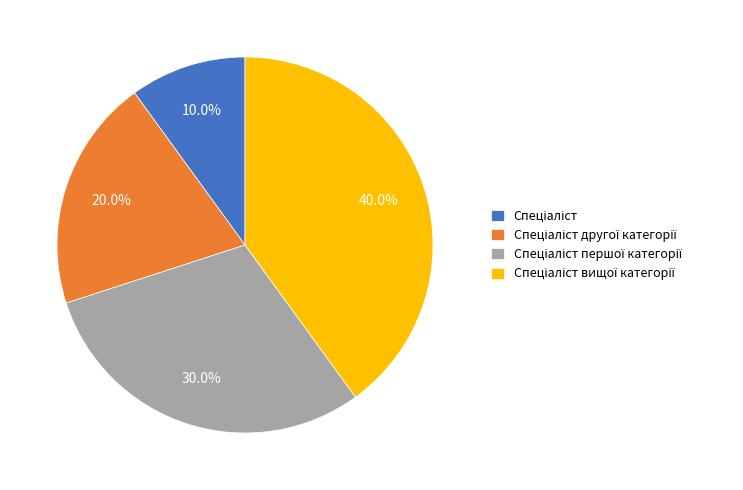

To the nearest percent, what is the average slice percentage?

25%